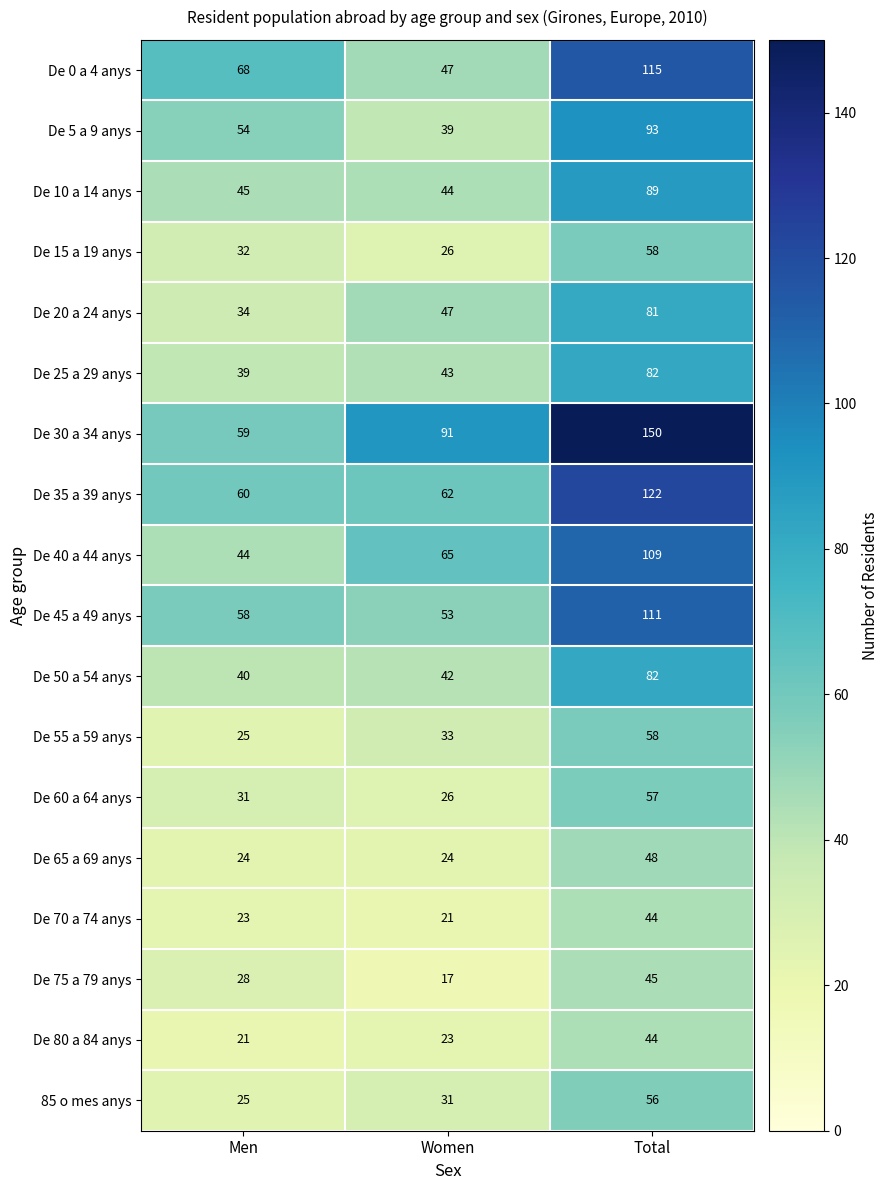

At which category is the sum across all series the highest?

Total